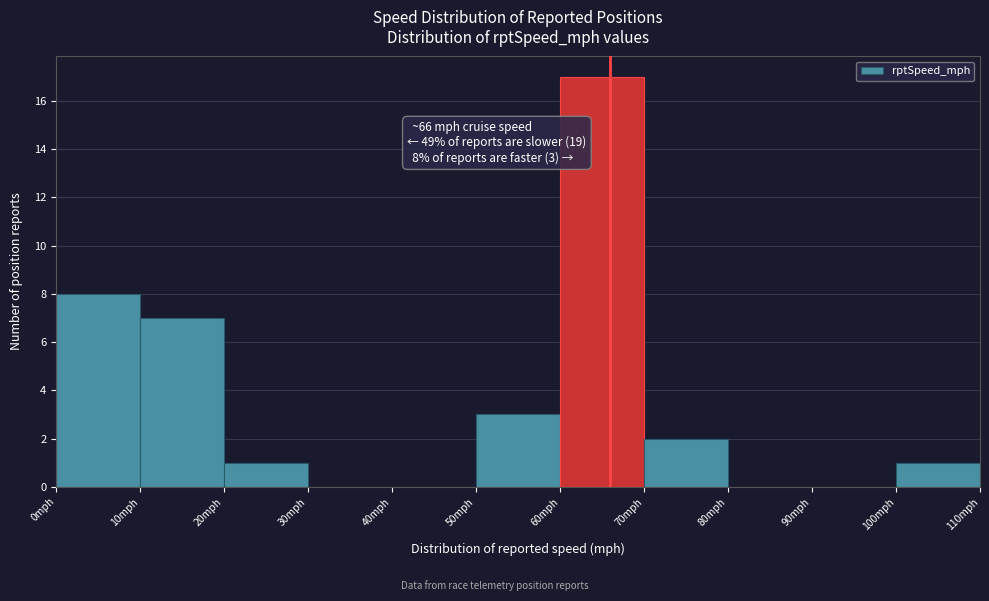

Which range on the x-axis has the tallest bar?

60 to 70